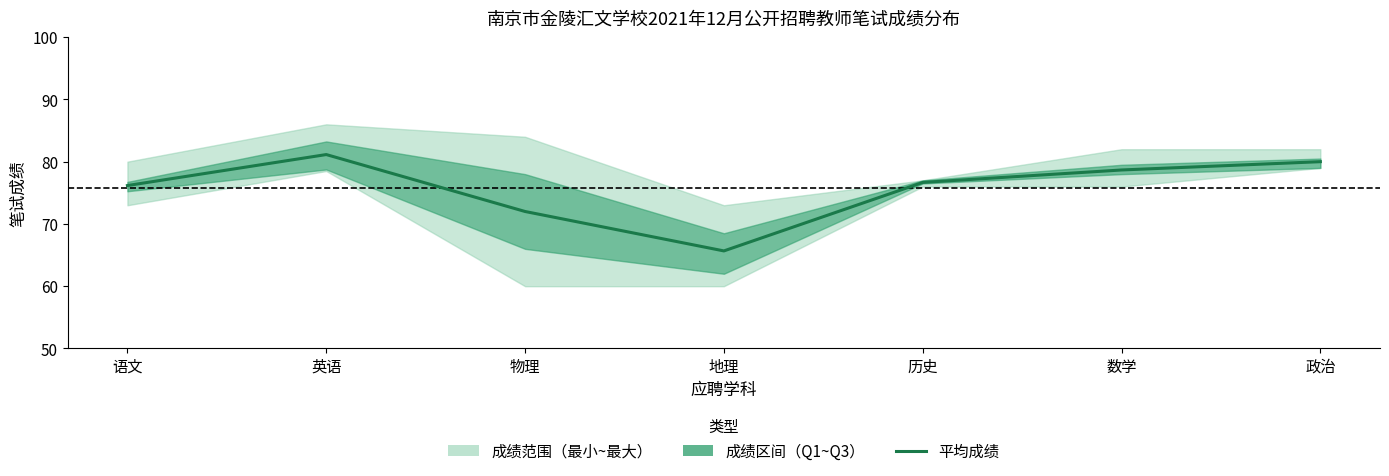

What position from the left is 英语?

2